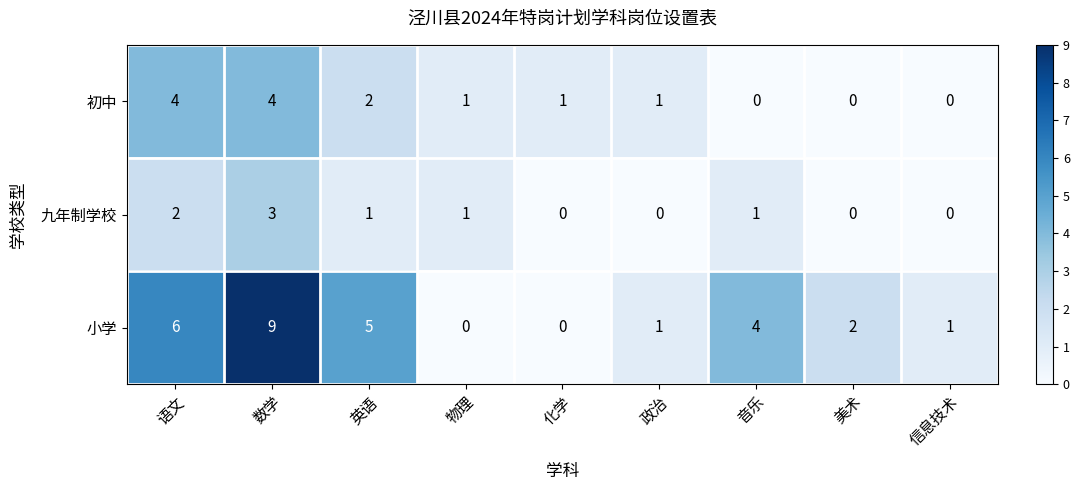

What is the sum of all 小学 values?

28